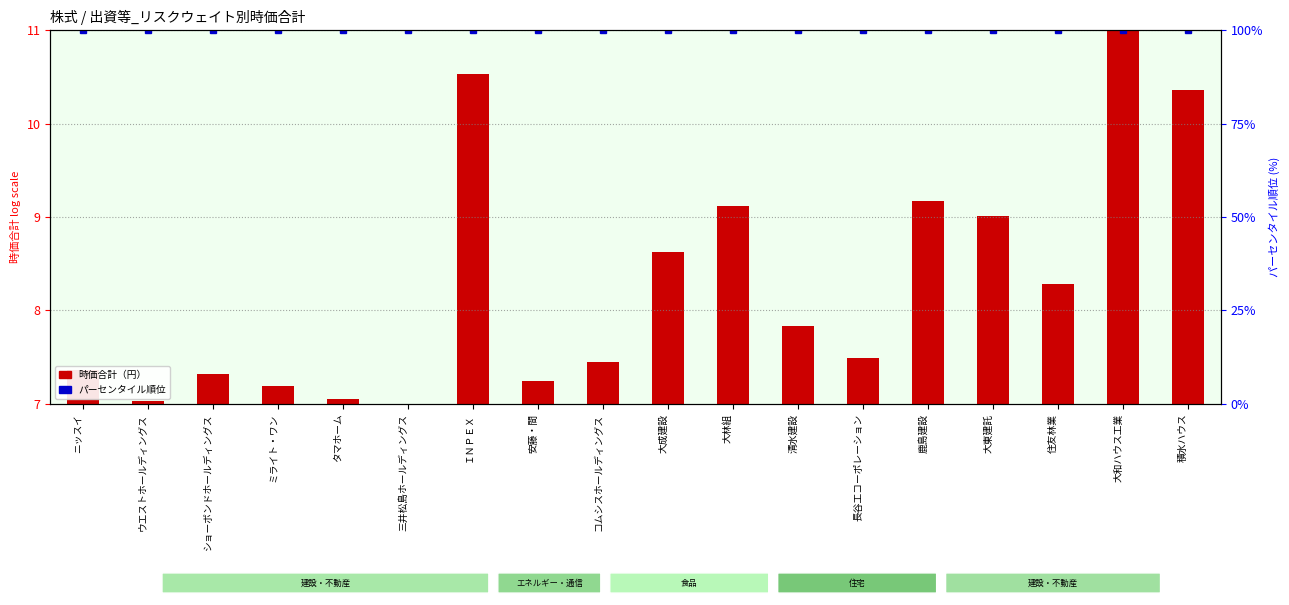

Rank the categories by value from lowest to highest.

三井松島ホールディングス, ウエストホールディングス, タマホーム, ミライト・ワン, 安藤・間, ショーボンドホールディングス, ニッスイ, コムシスホールディングス, 長谷工コーポレーション, 清水建設, 住友林業, 大成建設, 大東建託, 大林組, 鹿島建設, 積水ハウス, ＩＮＰＥＸ, 大和ハウス工業